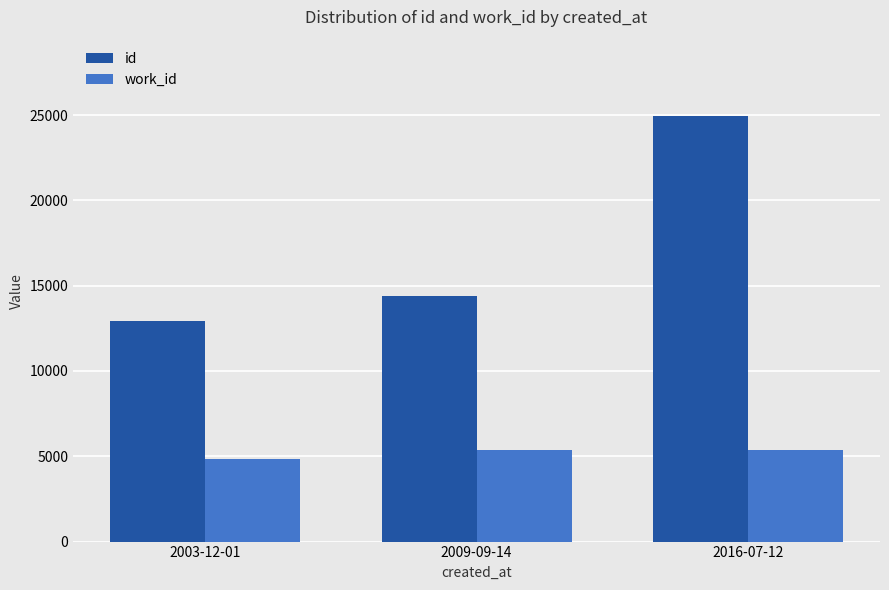

How many groups of bars are there?

3